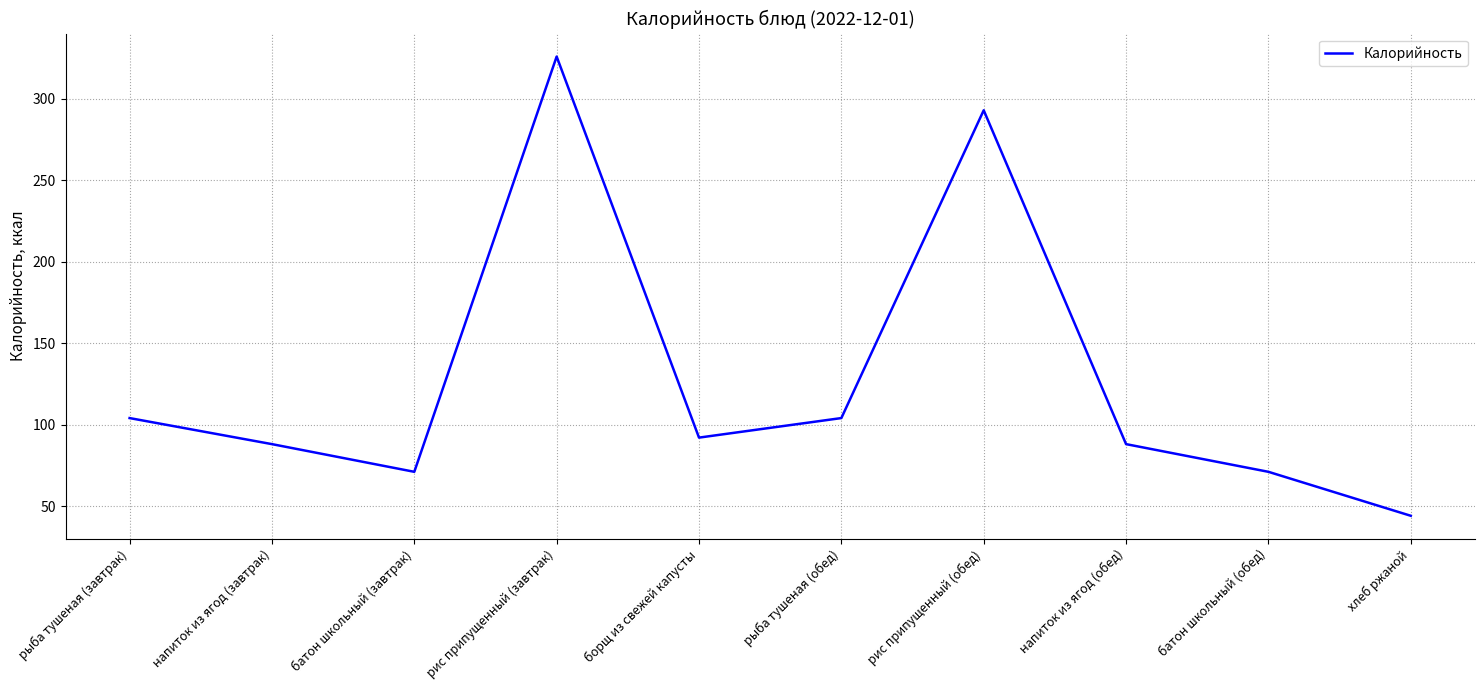

What is the ratio of the value at рис припущенный (завтрак) to the value at батон школьный (завтрак)?

4.6